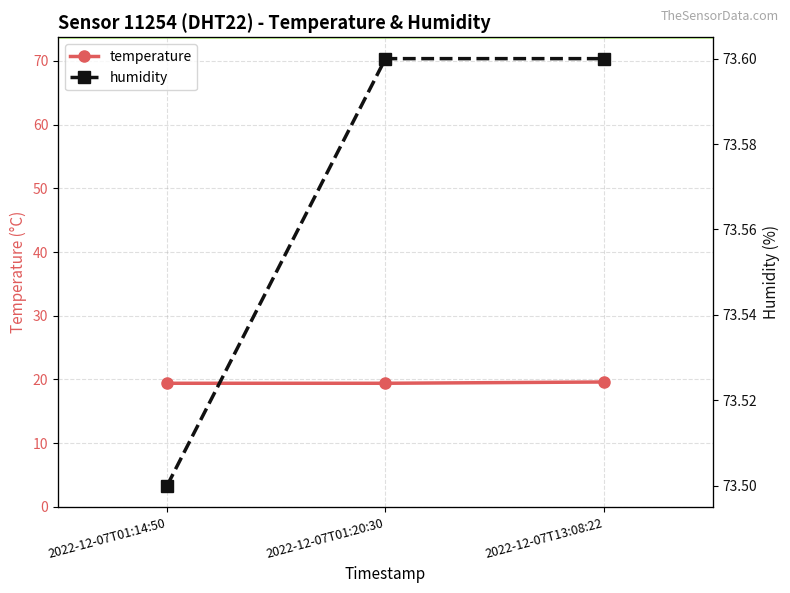

How many series are shown in this chart?

2